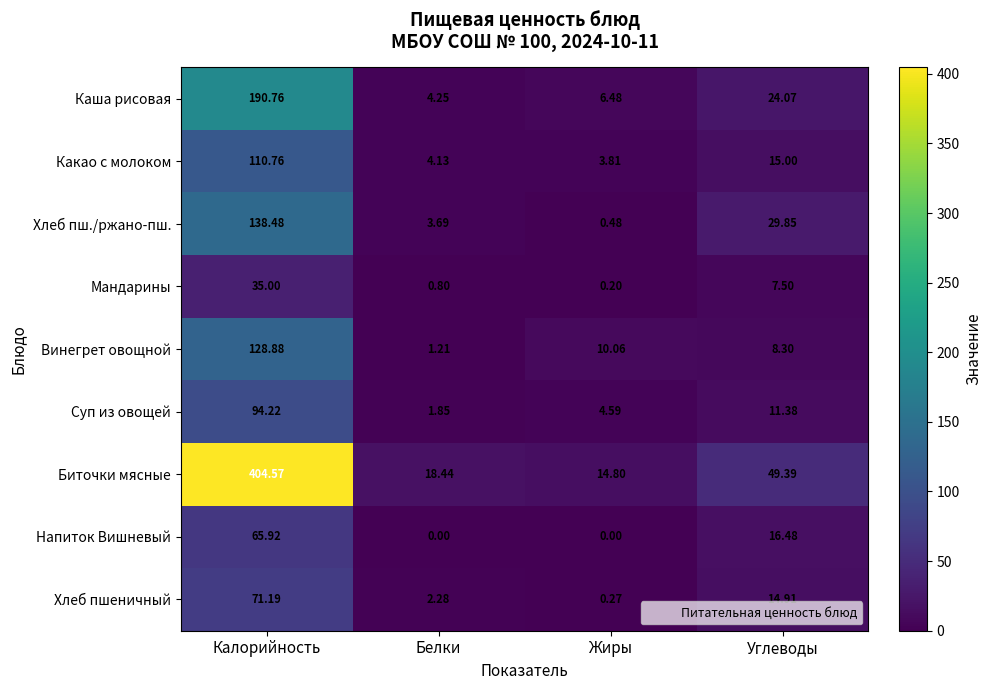

At which label does Какао с молоком first exceed 15?

Калорийность